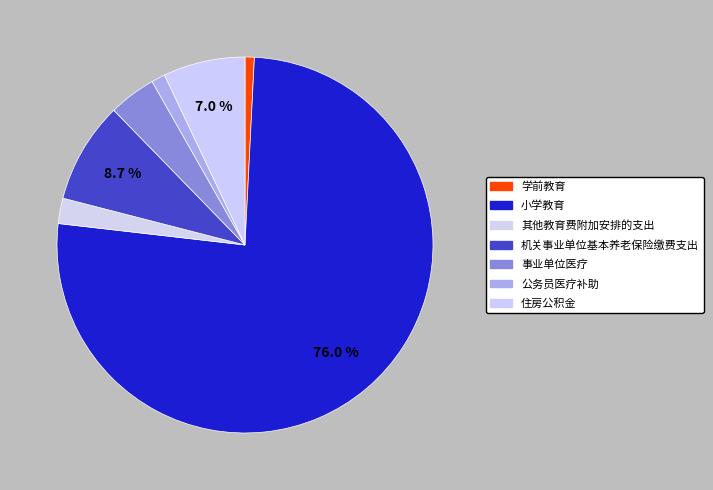

To the nearest percent, what is the difference between the 小学教育 and 学前教育 slice percentages?

75%